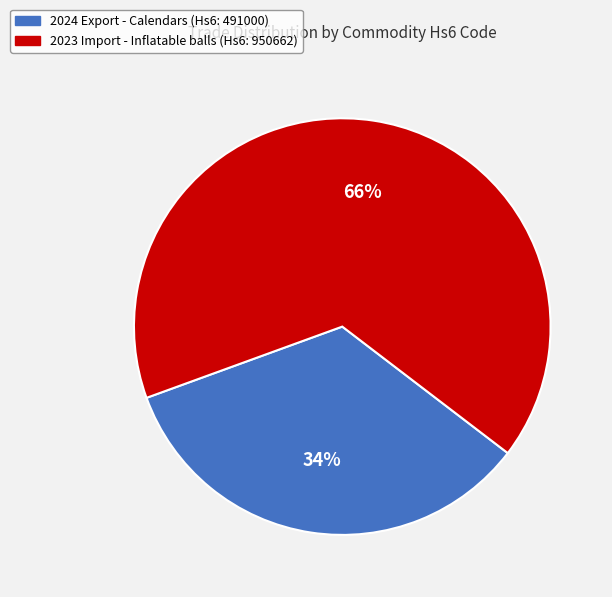

To the nearest percent, what percentage of the pie is 2024 Export - Calendars (Hs6: 491000)?

34%